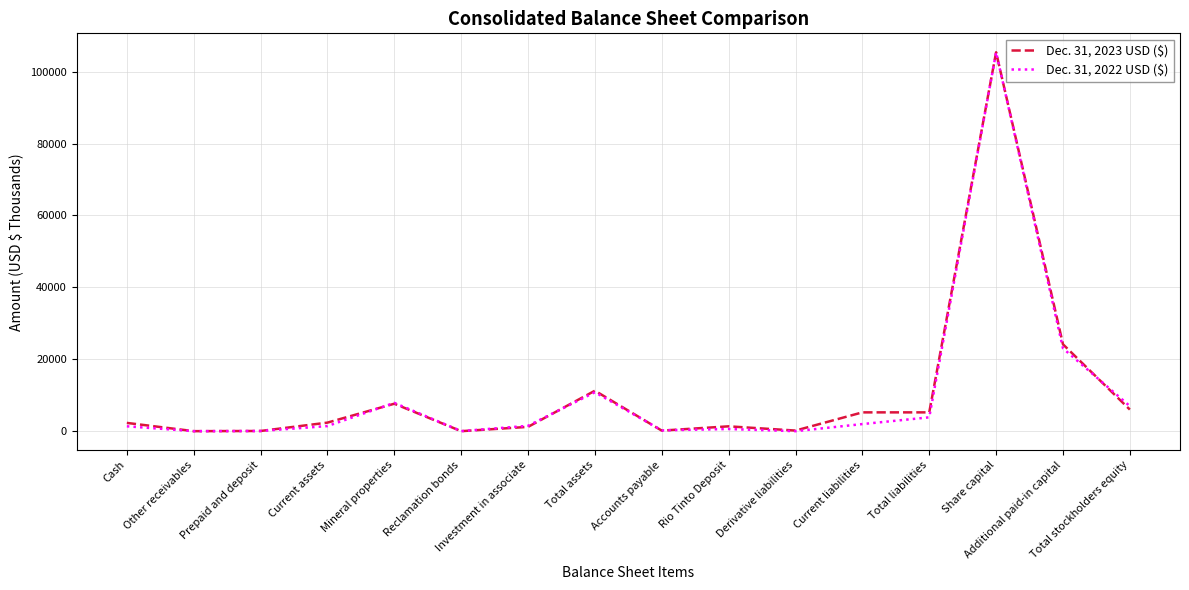

At which category does the chart reach its minimum across all series?

Derivative liabilities